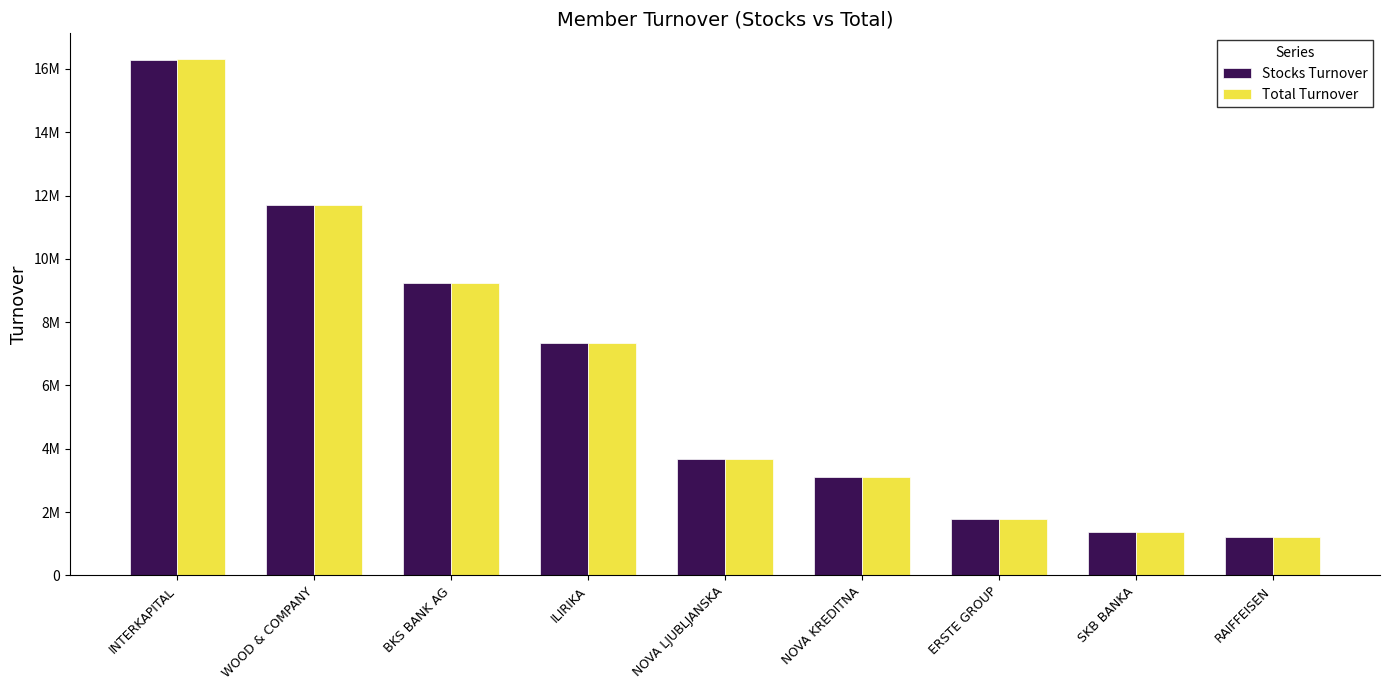

What are all the series names shown in the legend?

Stocks Turnover, Total Turnover